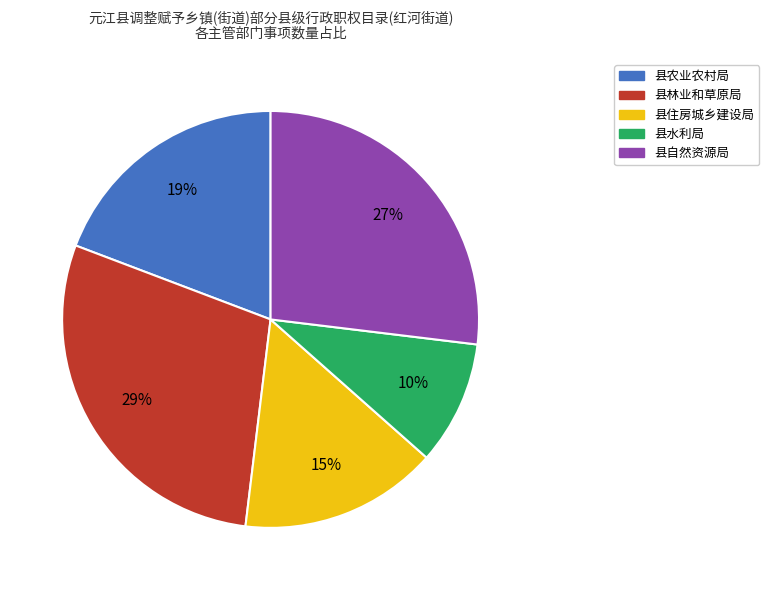

Is the sum of 县林业和草原局 and 县水利局 greater than half?

No